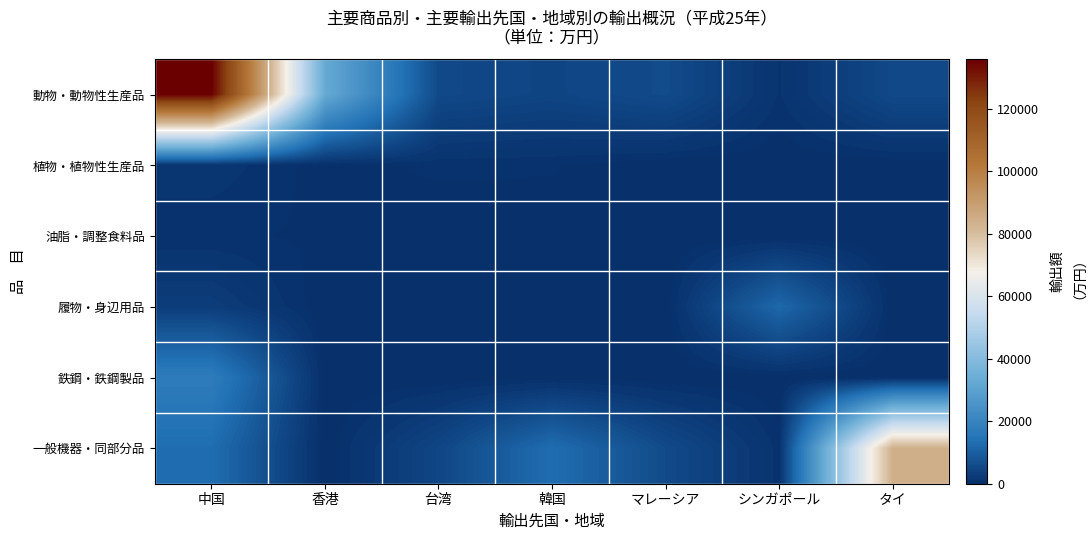

At how many categories does at least one series exceed 106022?

1